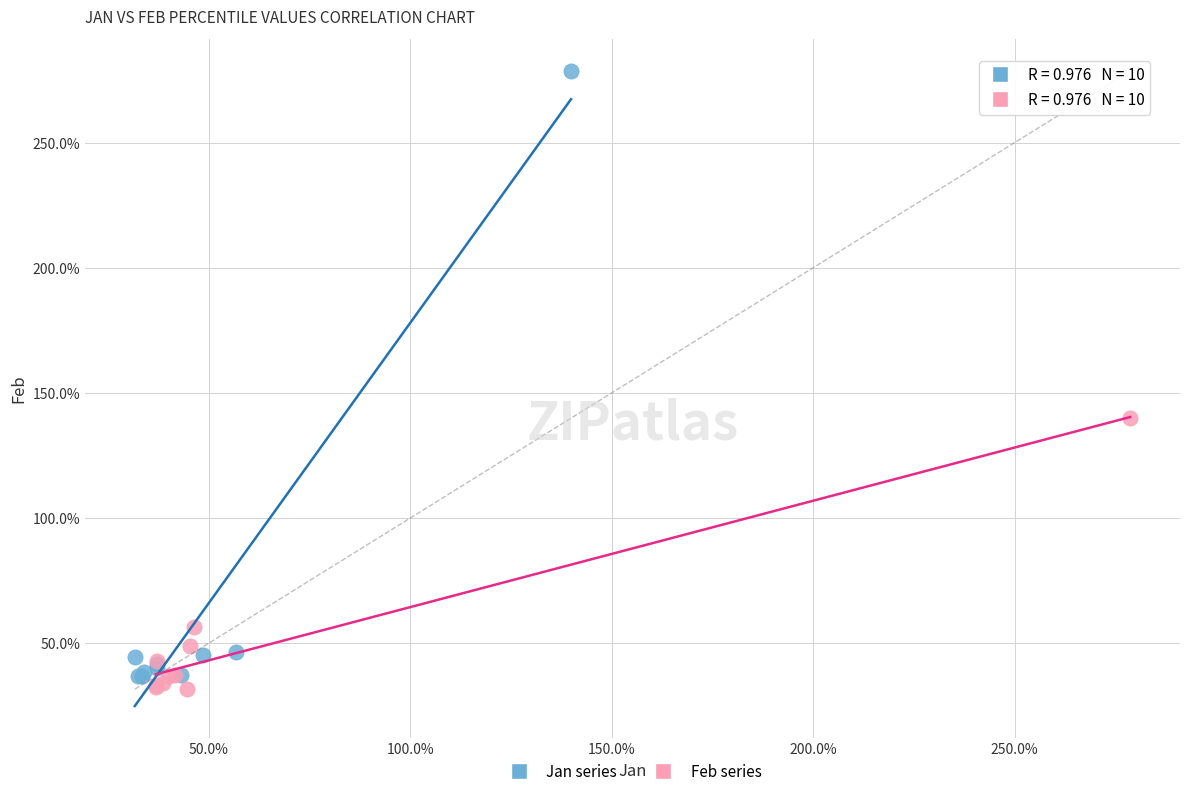

What are all the series names shown in the legend?

Jan series, Feb series